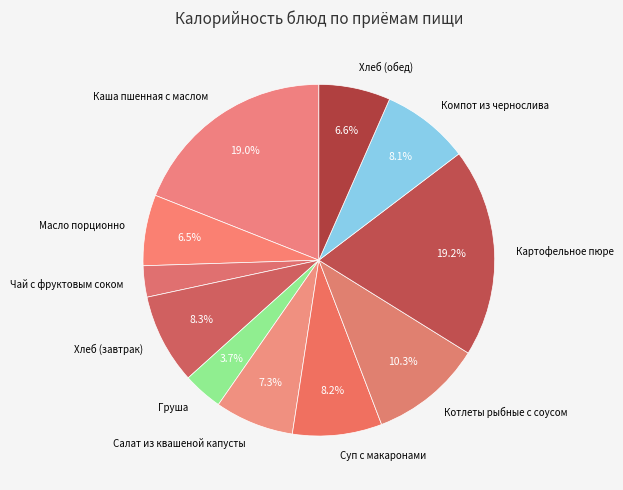

What percentage is the Суп с макаронами slice, to the nearest percent?

8%